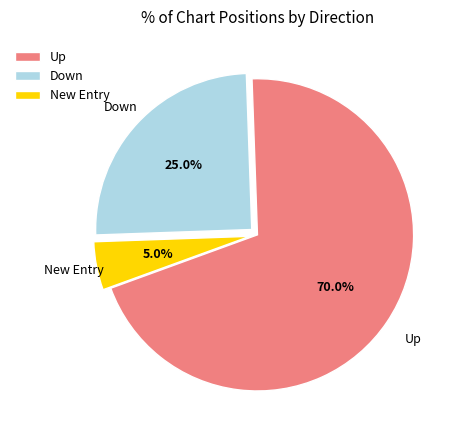

Rank the categories by value from highest to lowest.

Up, Down, New Entry